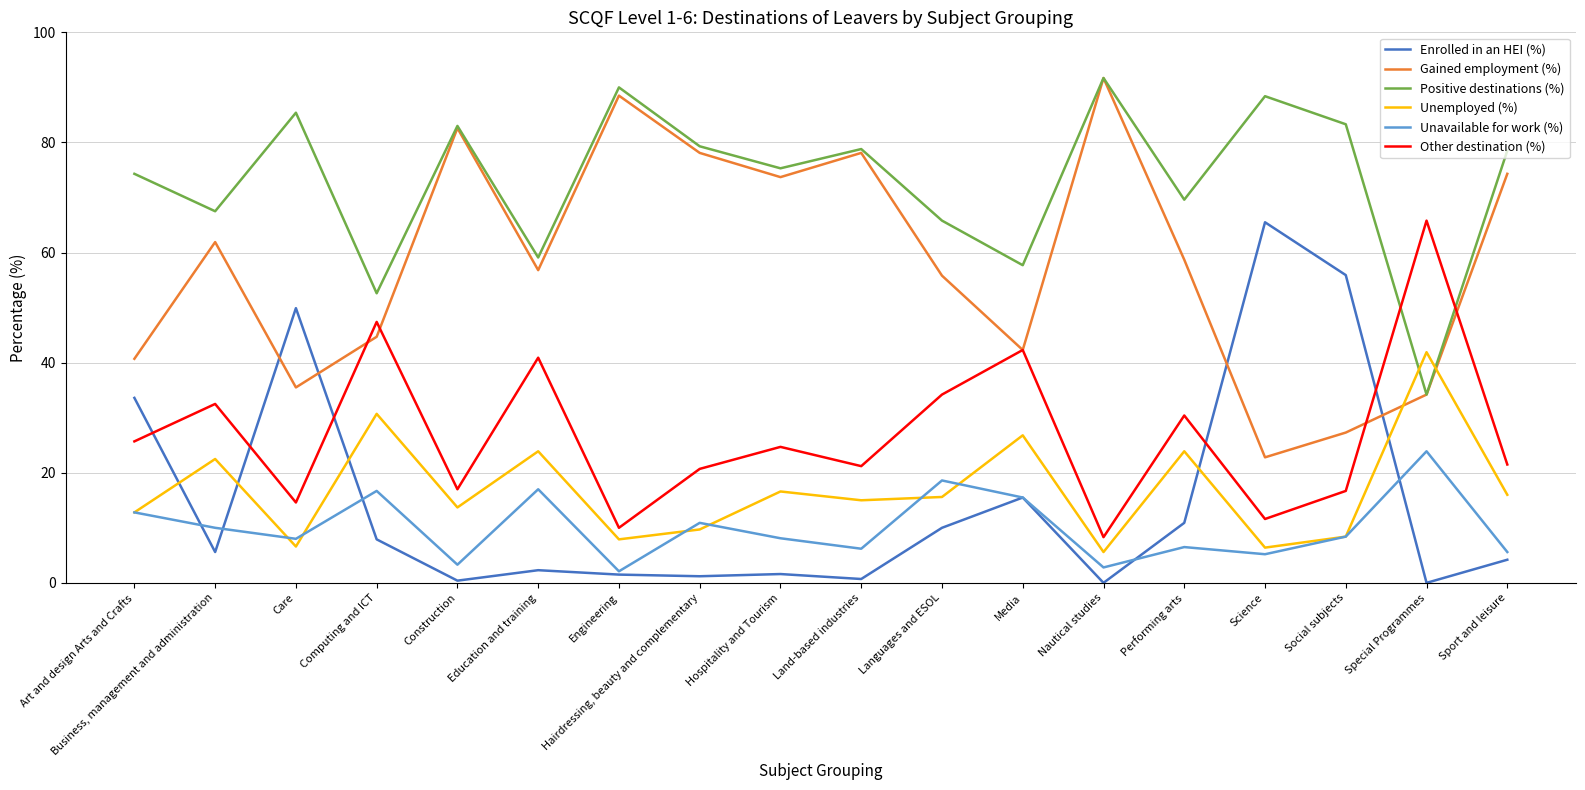

How many lines are shown in the chart?

6